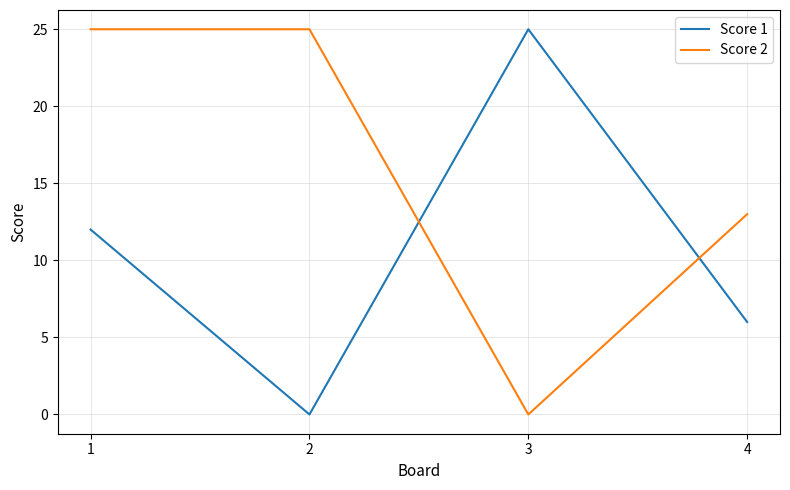

What is the spread (max minus min) of values at 3?

25